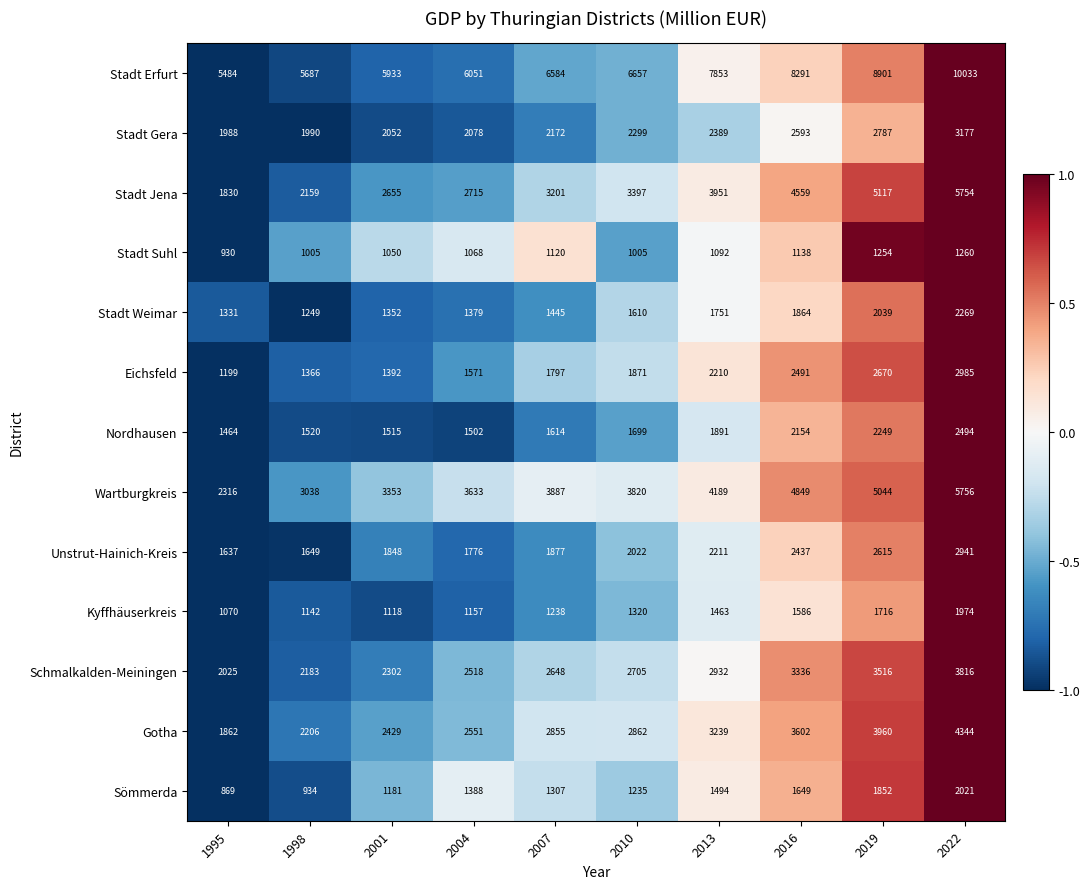

At 2016, list the series in order from smallest to largest.

Stadt Suhl, Kyffhäuserkreis, Sömmerda, Stadt Weimar, Nordhausen, Unstrut-Hainich-Kreis, Eichsfeld, Stadt Gera, Schmalkalden-Meiningen, Gotha, Stadt Jena, Wartburgkreis, Stadt Erfurt